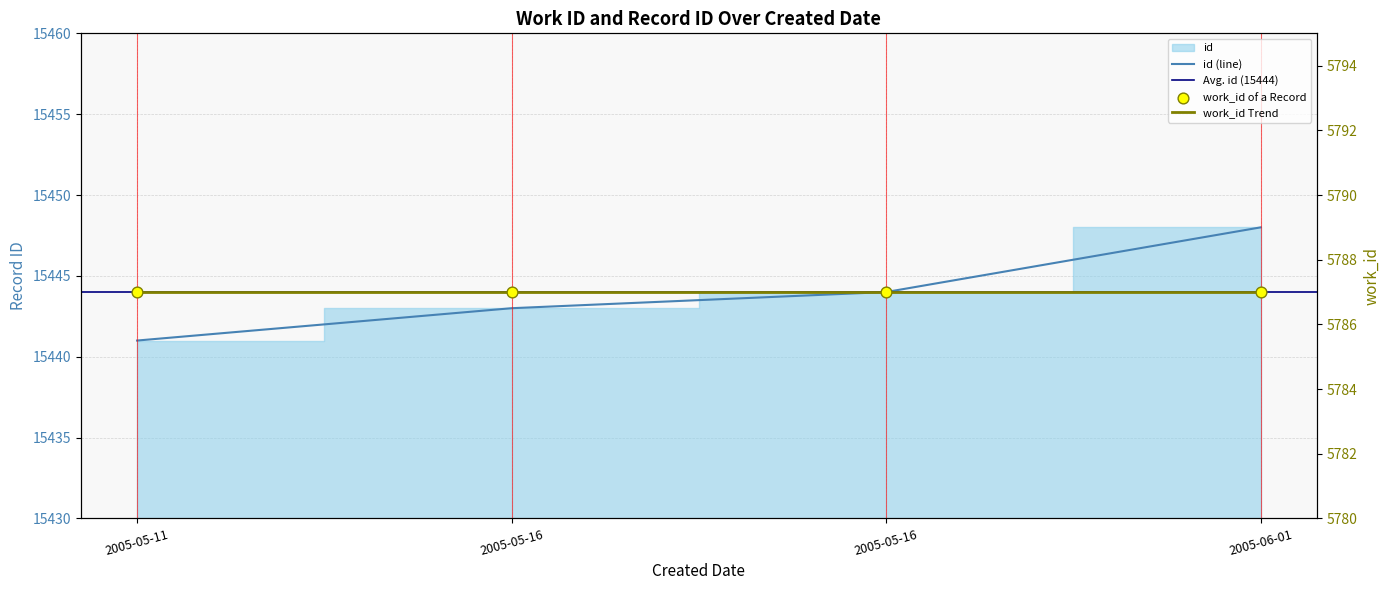

What is the change in value from 2005-05-11 to 2005-05-16?

+2